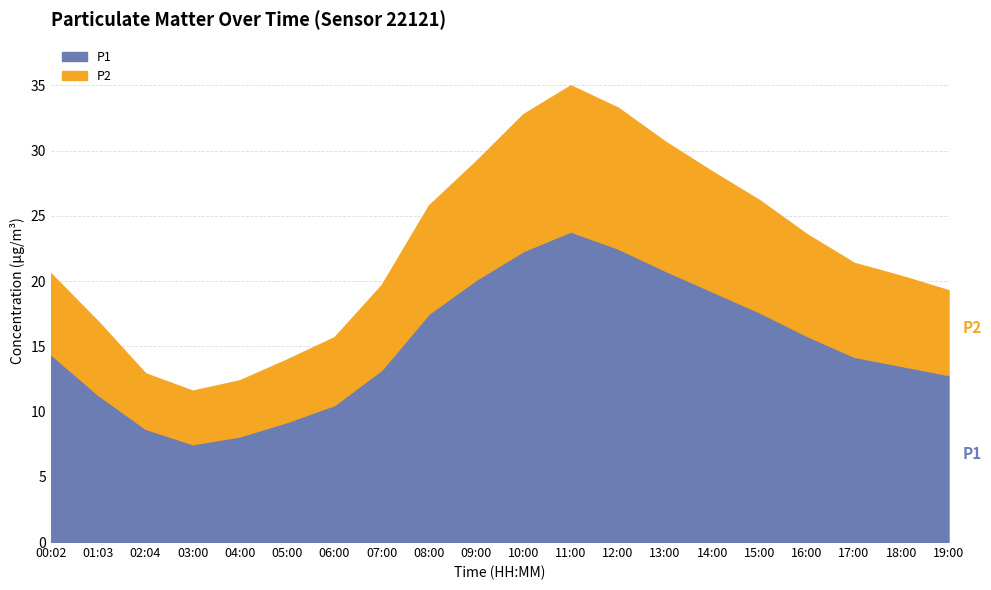

How many data points does each series have?

20